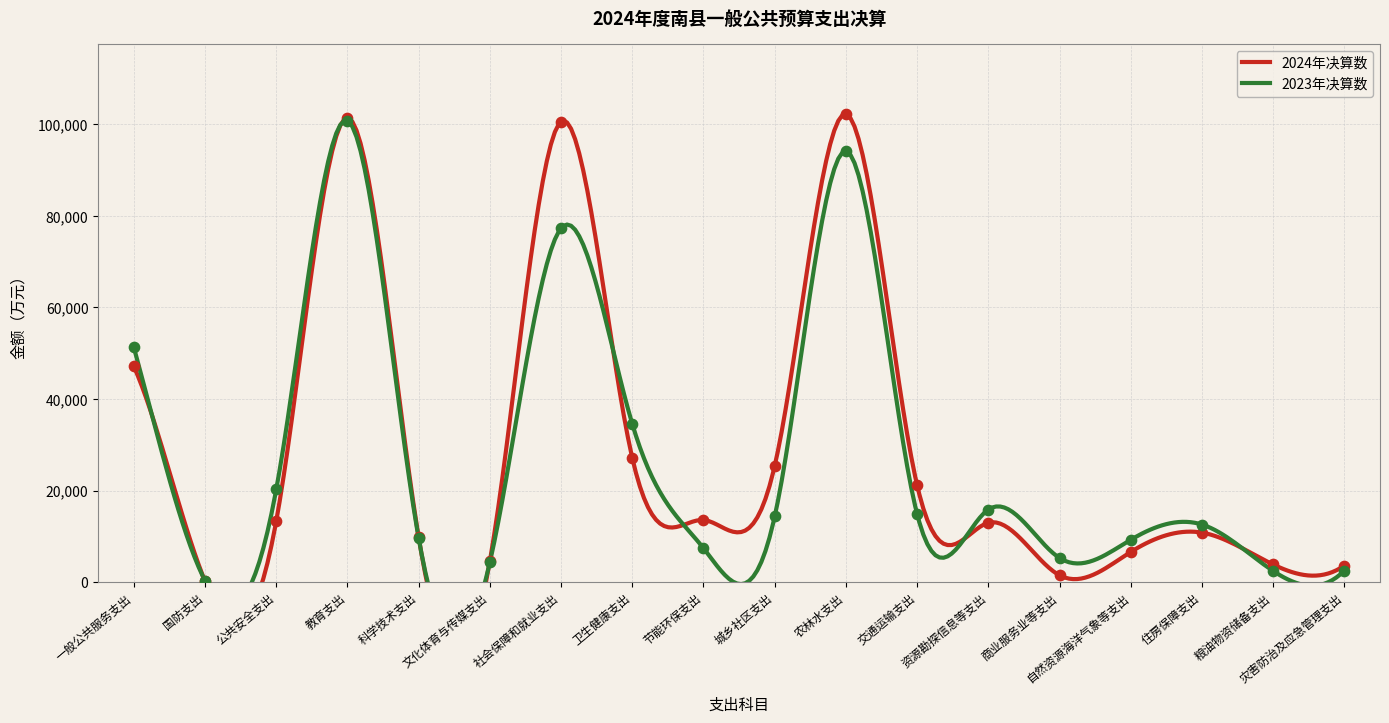

At which category is the sum across all series the highest?

教育支出